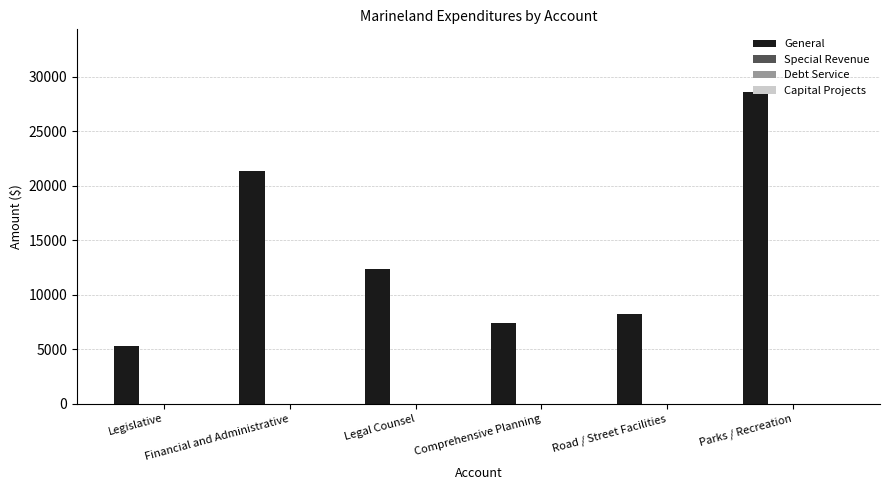

What is the value of the 4th bar from the left?

7406